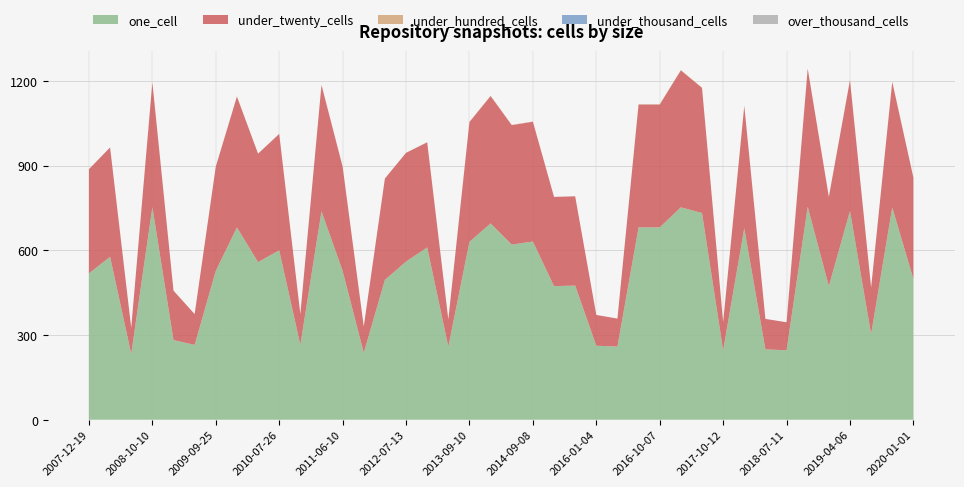

Reading left to right, what are all the values shown in this chart?

one_cell: 518	577	233	753	282	265	527	681	558	600	265	738	527	237	495	560	610	259	630	695	620	631	473	475	262	259	681	681	752	732	246	678	249	246	754	473	739	303	752	498
under_twenty_cells: 369	387	92	441	175	109	369	463	384	412	109	447	369	93	359	385	372	96	424	451	423	424	316	316	109	99	435	435	485	443	99	433	108	99	489	316	463	165	444	359
under_hundred_cells: 0	0	0	1	0	0	0	1	0	0	0	1	0	0	0	0	1	0	1	1	1	1	0	0	0	0	1	1	1	1	0	1	0	0	1	0	1	0	1	0
under_thousand_cells: 0	0	0	0	0	0	0	0	0	0	0	0	0	0	0	0	0	0	0	0	0	0	0	0	0	0	0	0	0	0	0	0	0	0	0	0	0	0	0	0
over_thousand_cells: 0	0	0	0	0	0	0	0	0	0	0	0	0	0	0	0	0	0	0	0	0	0	0	0	0	0	0	0	0	0	0	0	0	0	0	0	0	0	0	0